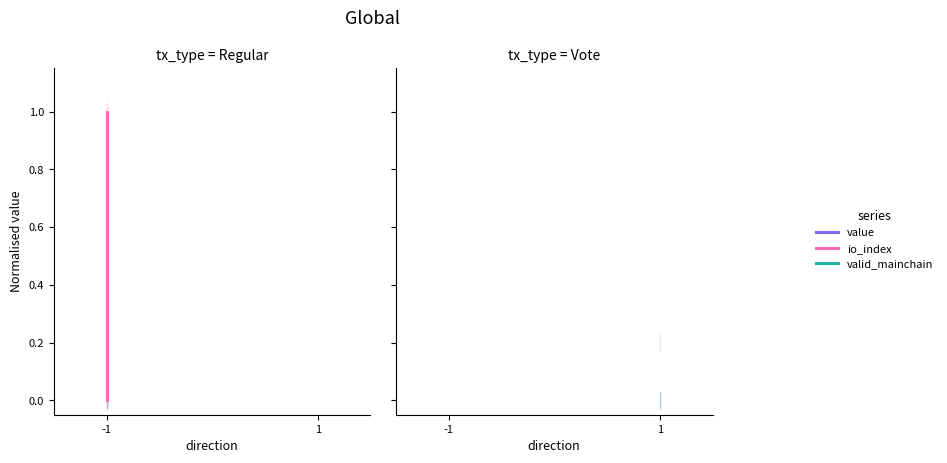

The io_index series shows 0.1 at 1. True or false?

False